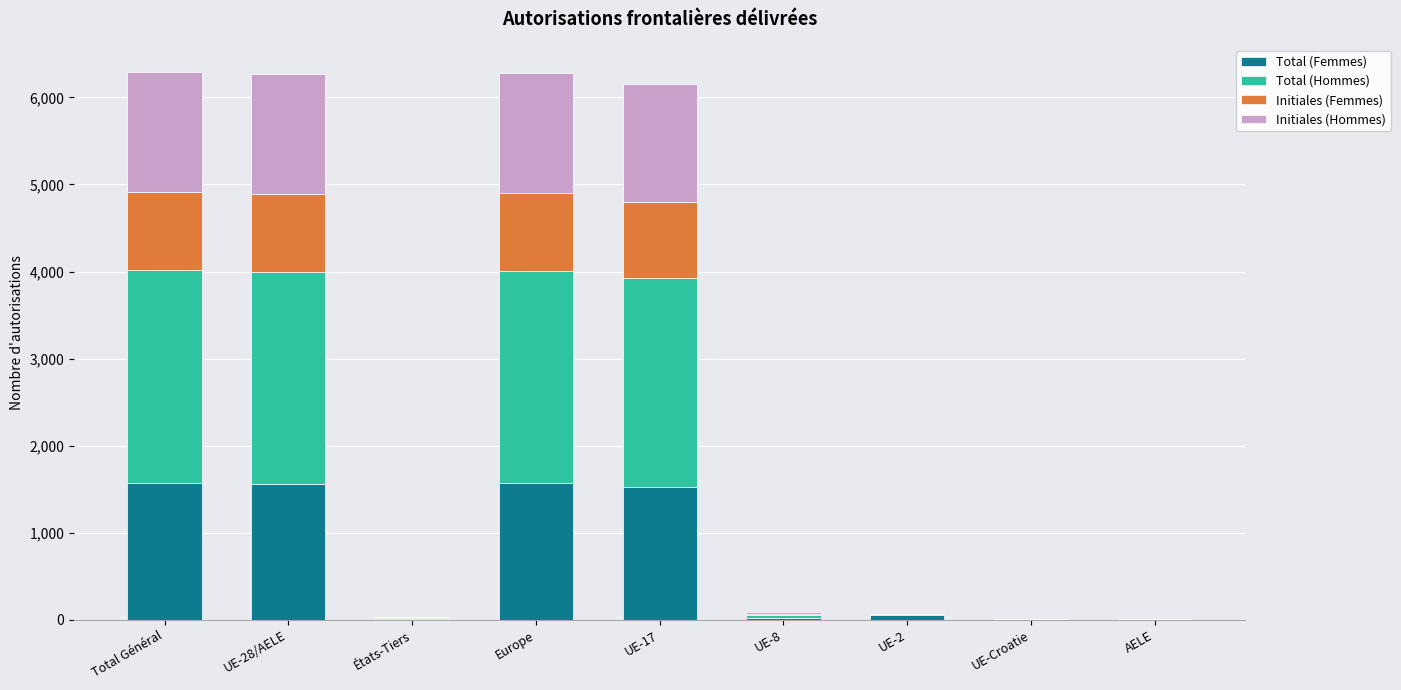

The value of Total (Femmes) at Total Général is 1571. True or false?

True